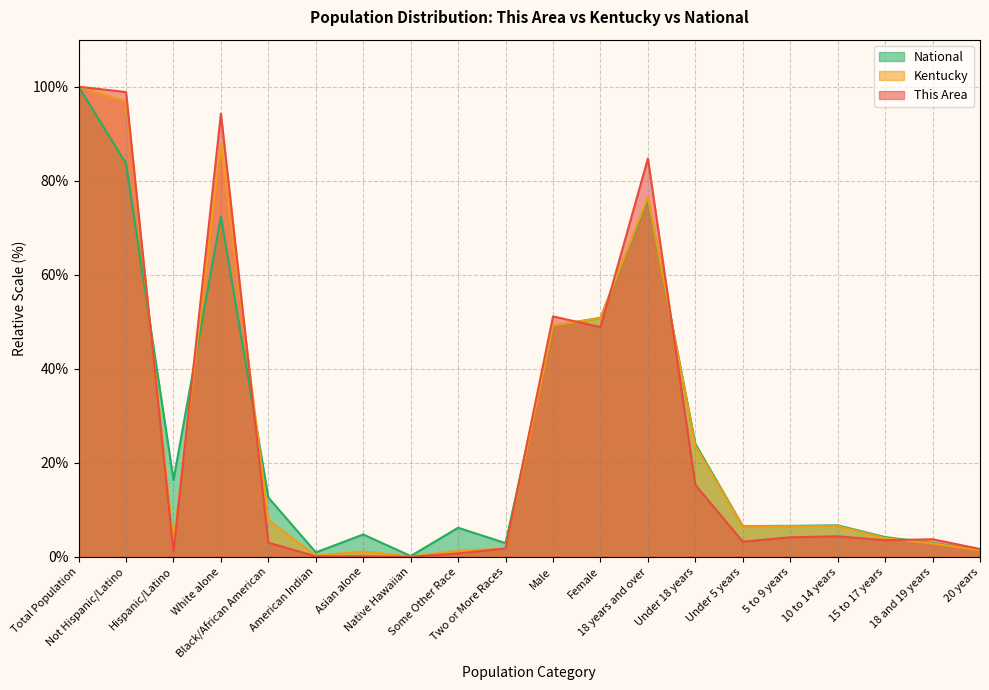

What position from the left is Female?

12